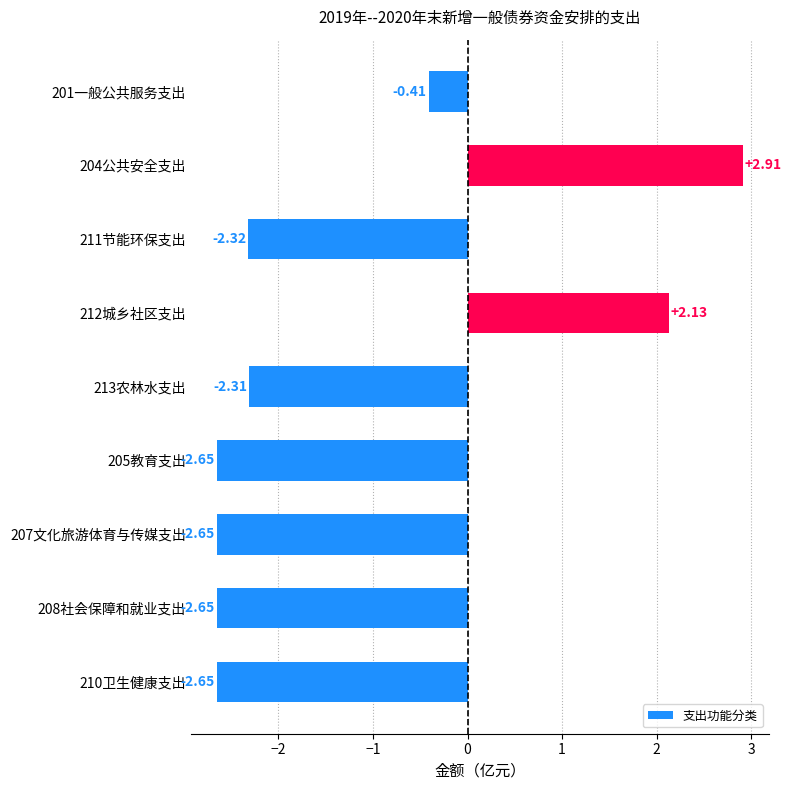

What is the difference between the values at 212城乡社区支出 and 207文化旅游体育与传媒支出?

4.8